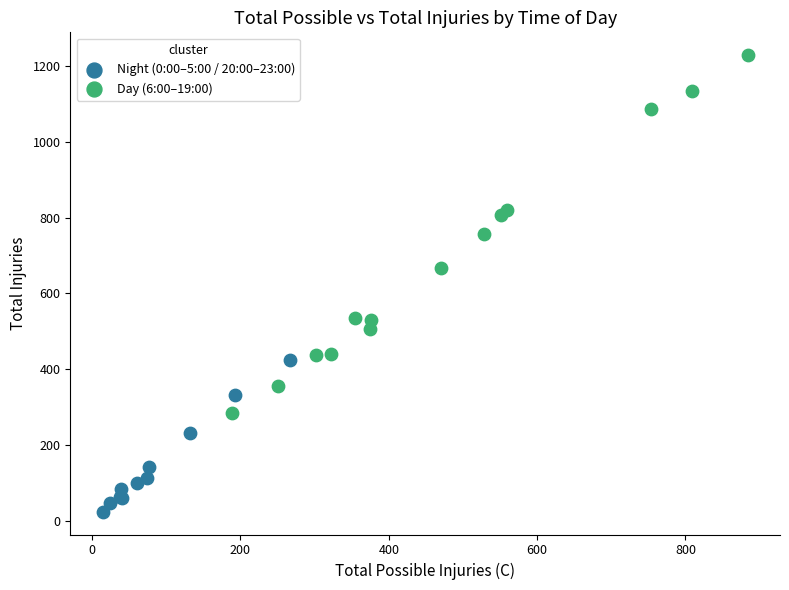

Which series contains the highest Y value?

Day (6:00–19:00)